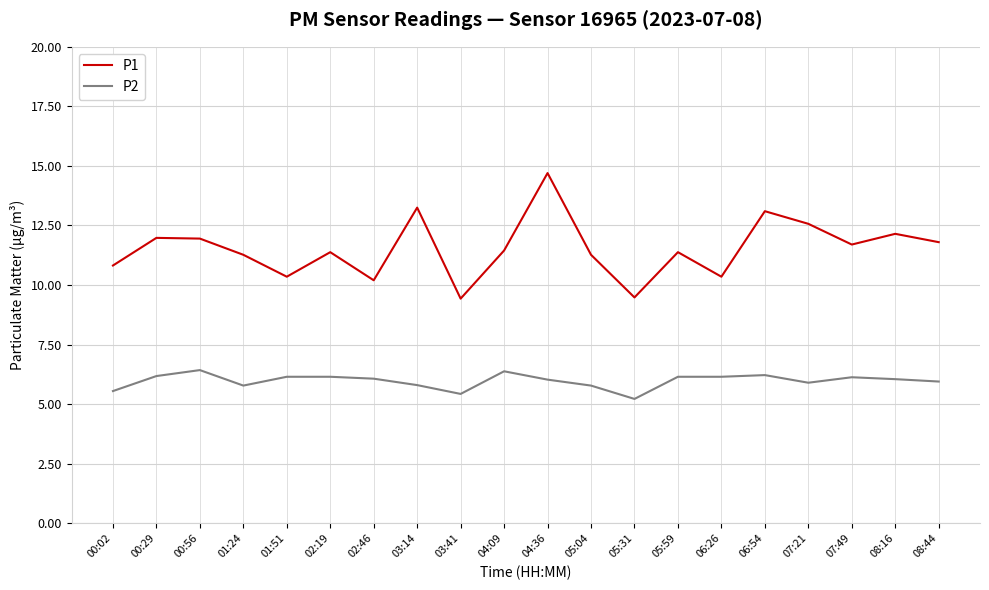

What position from the left is 02:19?

6